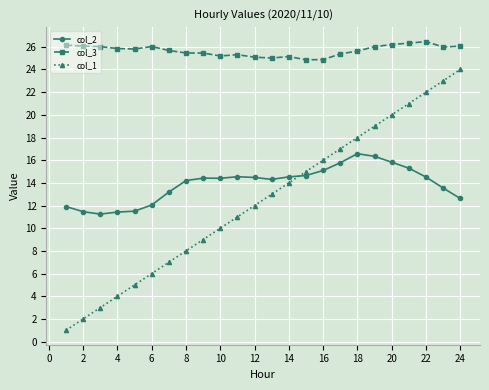

In col_2, how many points are lower than both neighbors (excluding endpoints)?

3